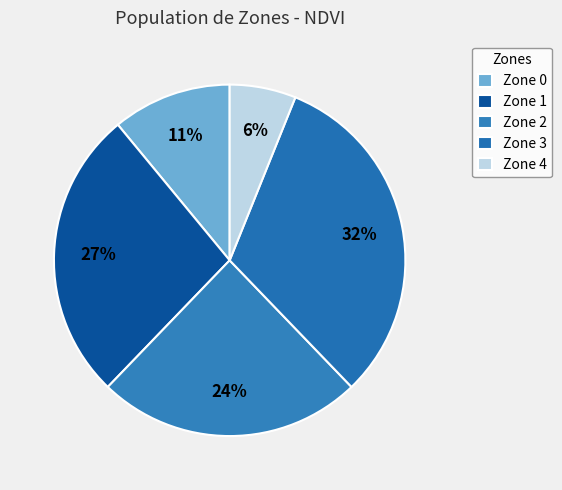

Rank the categories by value from lowest to highest.

Zone 4, Zone 0, Zone 2, Zone 1, Zone 3